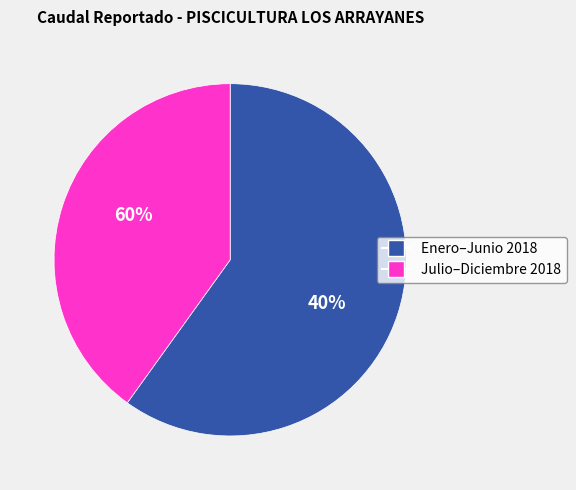

The 25 slice represents 9% of the pie. True or false?

False